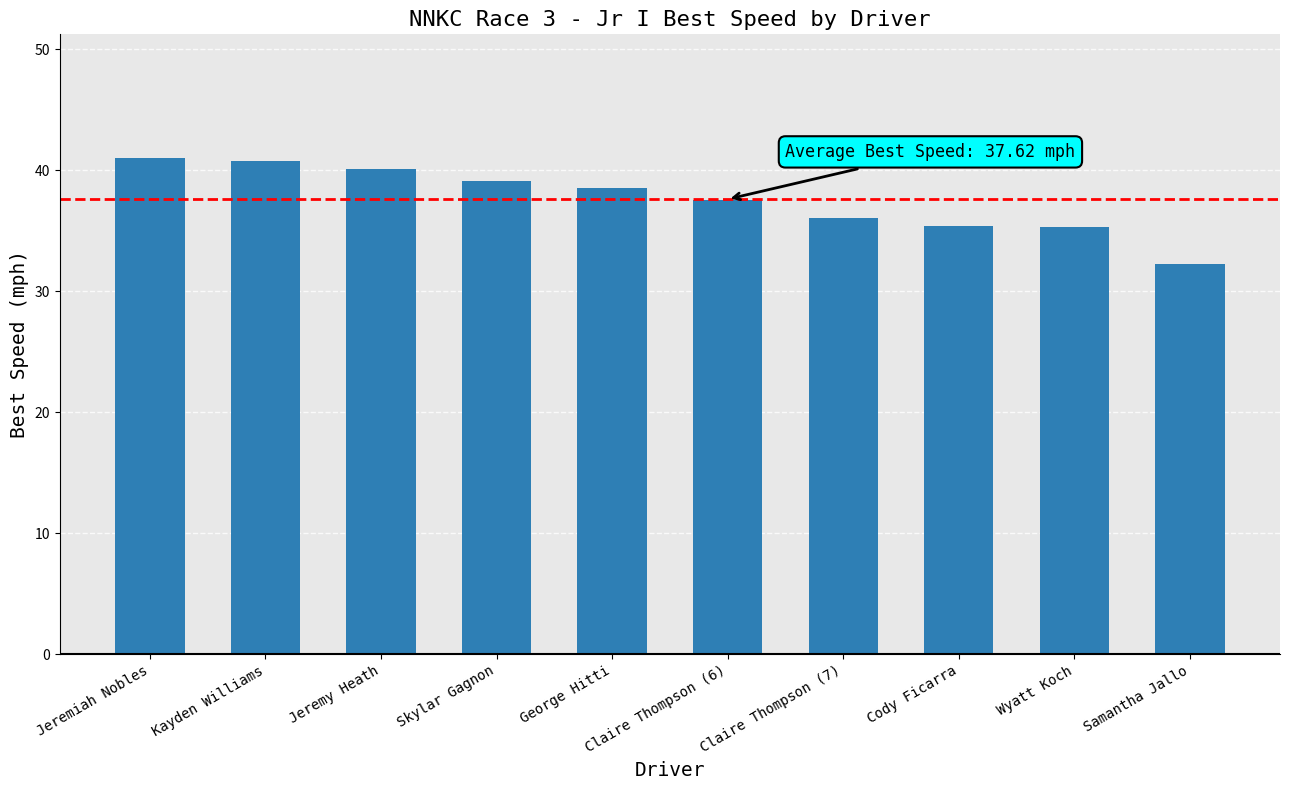

What is the difference between the values at Claire Thompson (7) and Wyatt Koch?

0.8